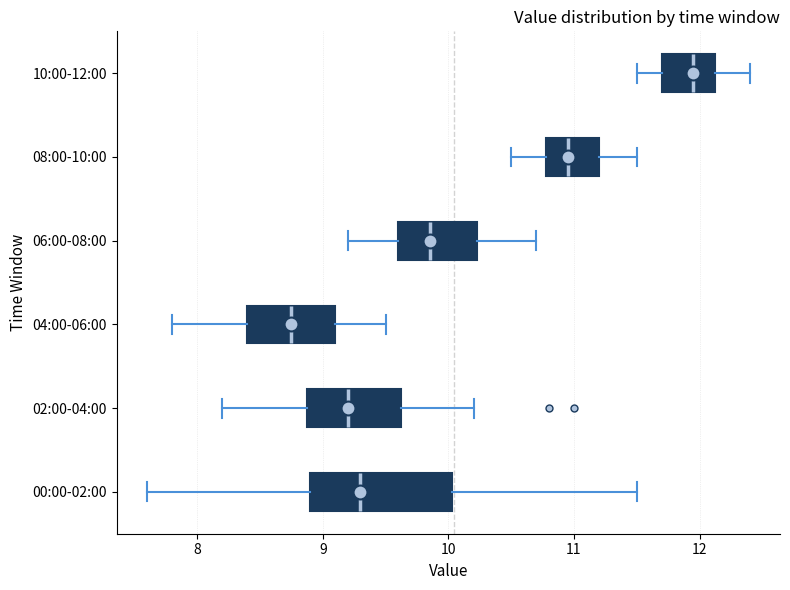

Where is the left edge of the box for 00:00-02:00 on the x-axis? The values are not printed on the chart, so give them approximately, as read against the axis.

8.9